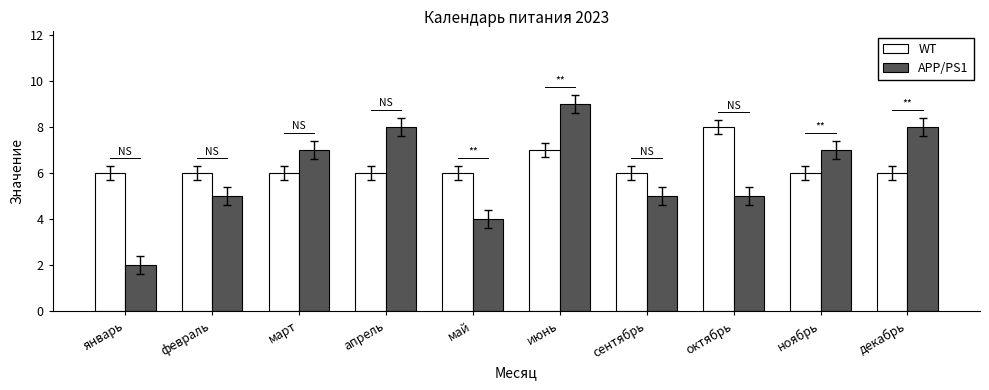

How many bars are there in each group?

2